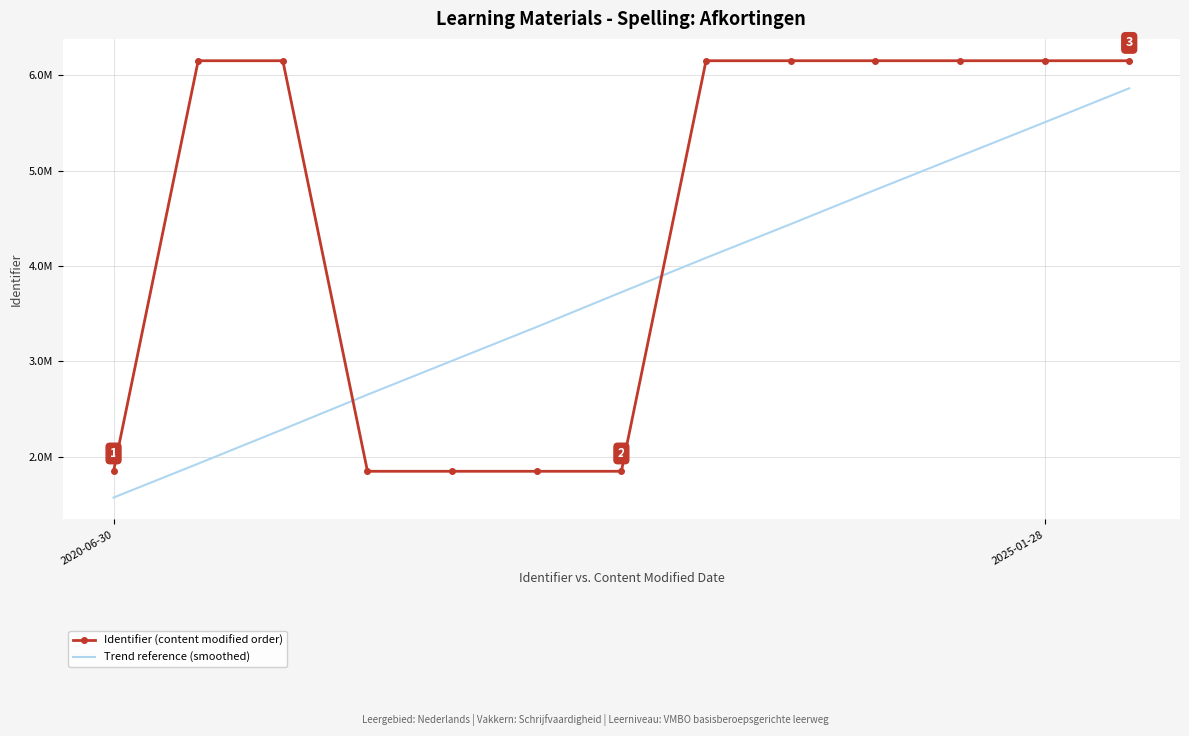

Which series has the largest range (max minus min)?

Identifier (content modified order)